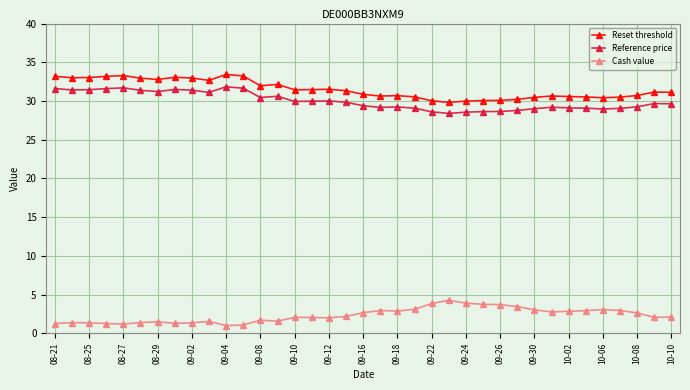

What is the difference between the second highest and second lowest values in the Cash value series?

2.8